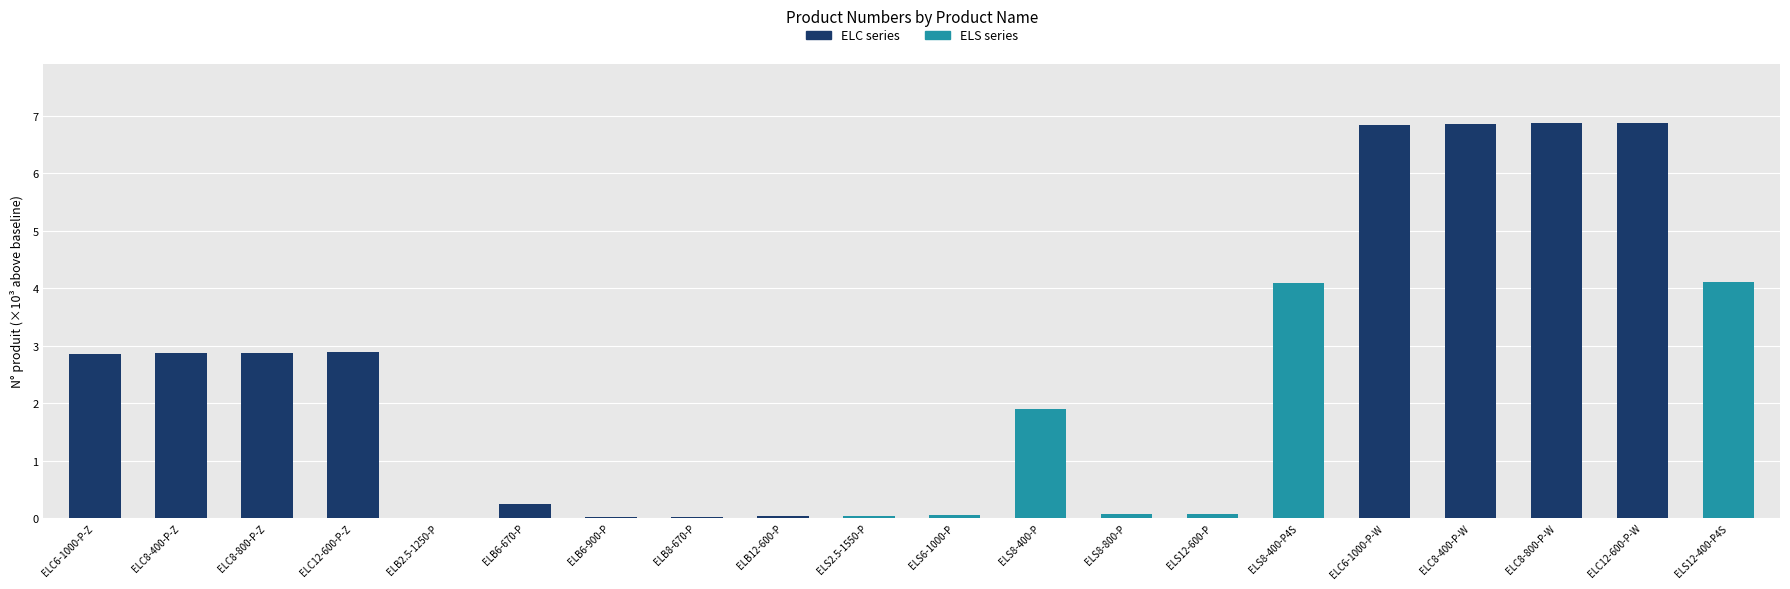

Where does the data first go above 2?

ELC6-1000-P-Z